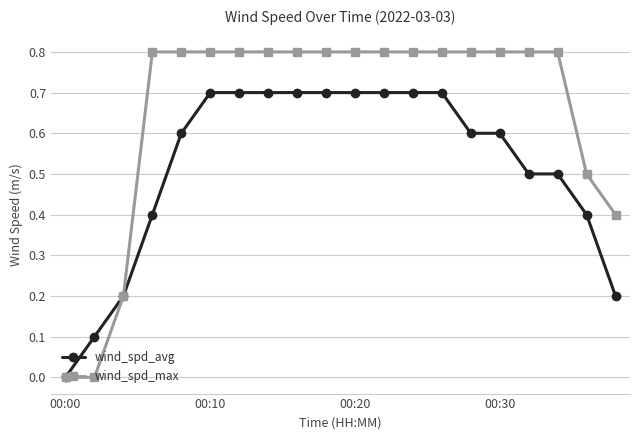

What is the maximum value shown in the chart?

0.8